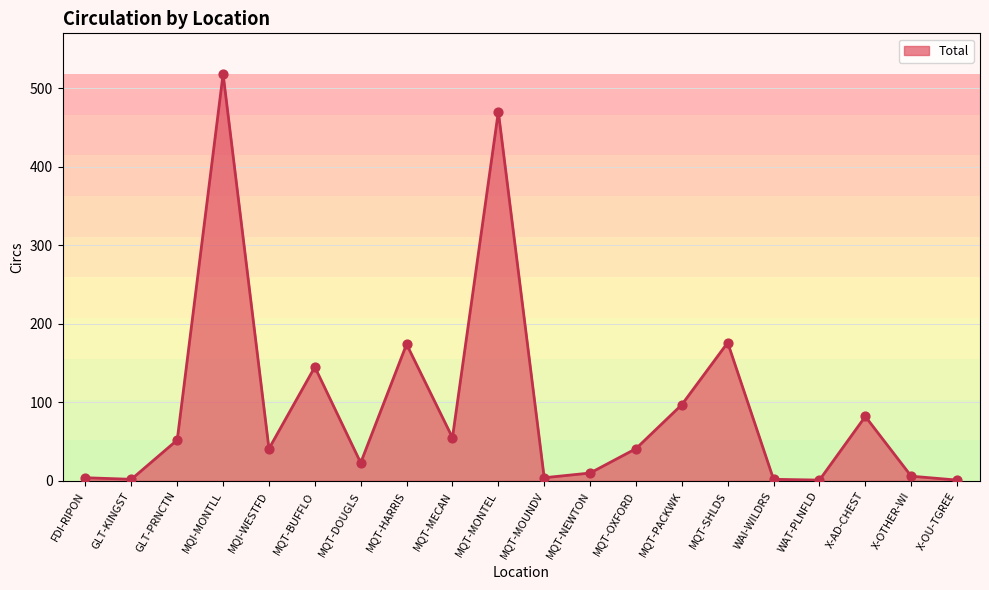

Approximately how many times larger is the value at GLT-KINGST compared to FDI-RIPON?

0.5